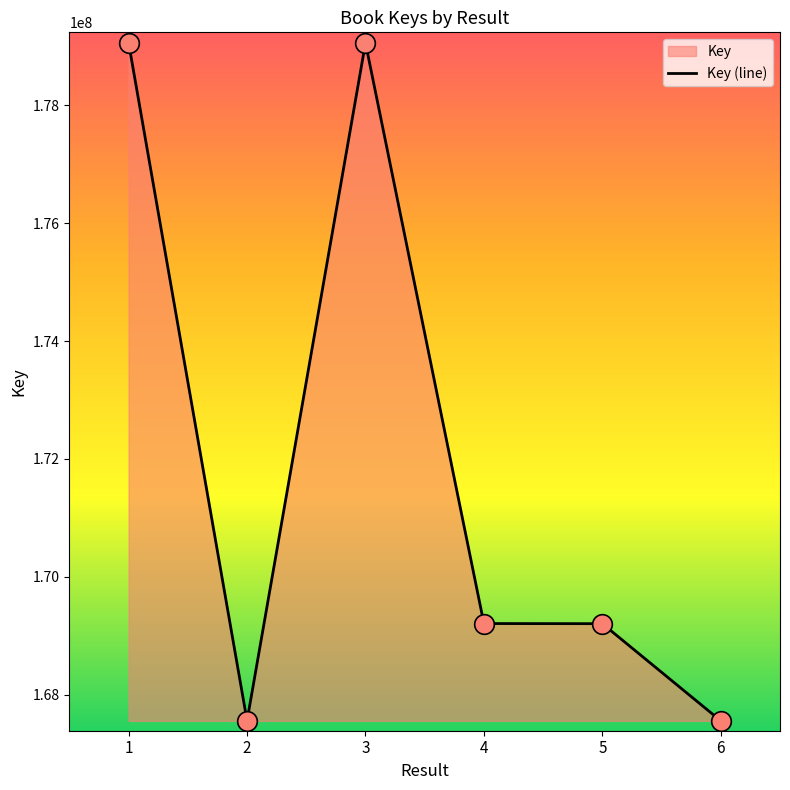

What is the ratio of the value at 4 to the value at 6?

1.0